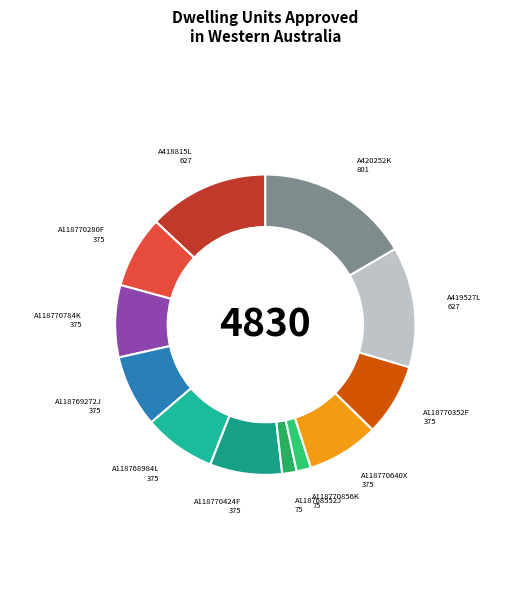

Count the number of slices in the pie.

12